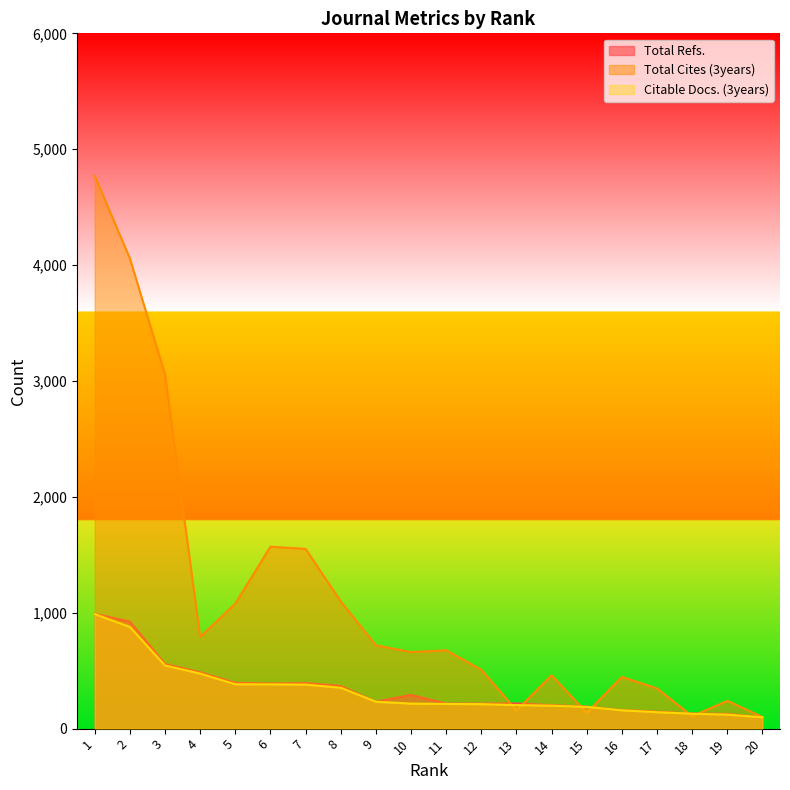

How many lines are shown in the chart?

3